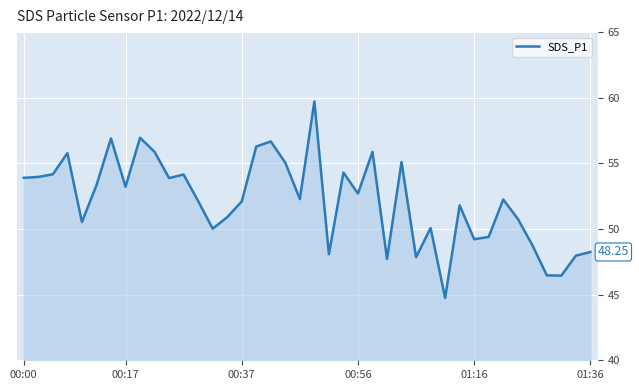

What is the difference between the maximum and minimum values?

15.0